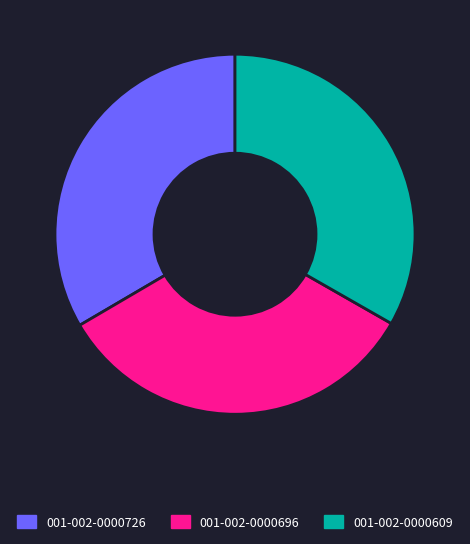

Is 001-002-0000609 the majority of the pie?

No